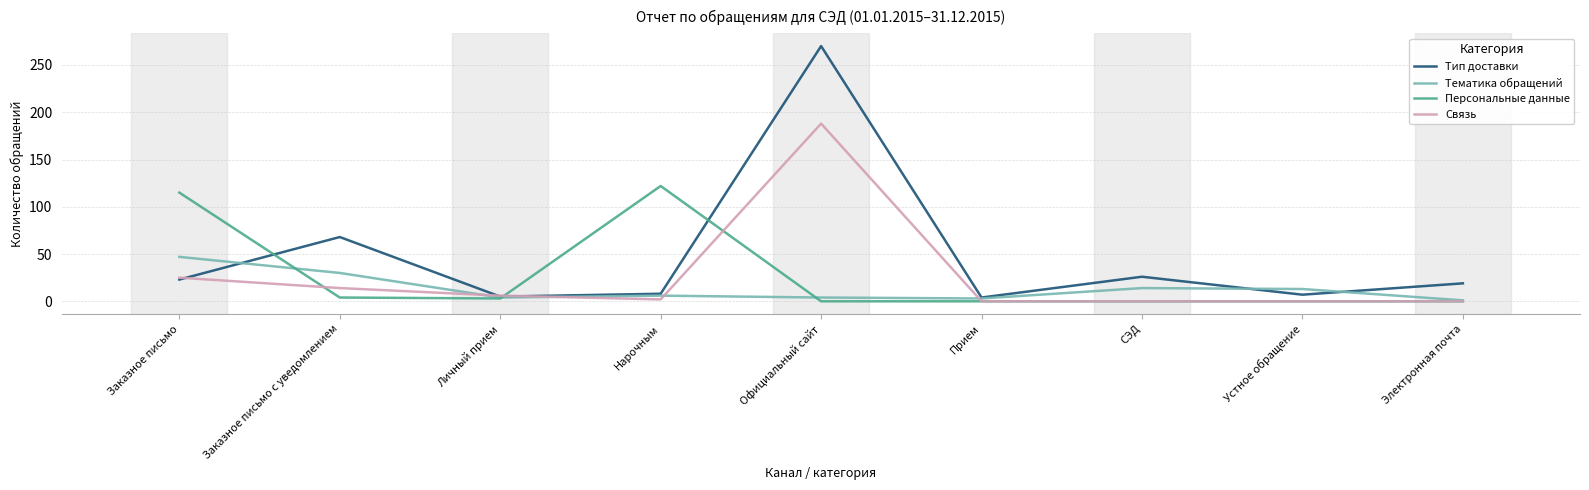

List the series in order of their peak value, lowest first.

Тематика обращений, Персональные данные, Связь, Тип доставки